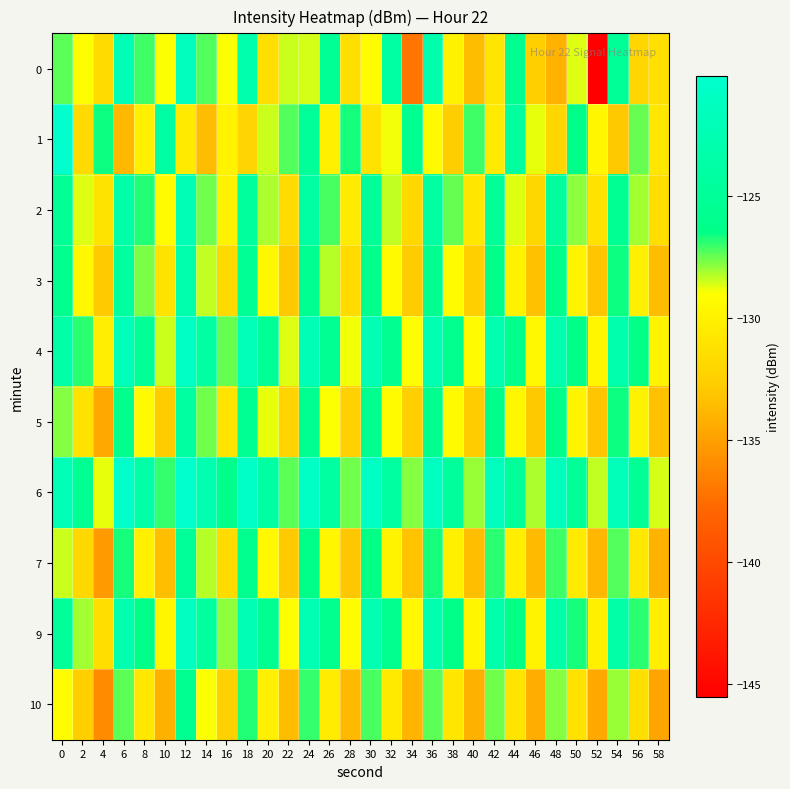

List the series in order of their peak value, lowest first.

10, 7, 5, 3, 2, 0, 9, 4, 1, 6